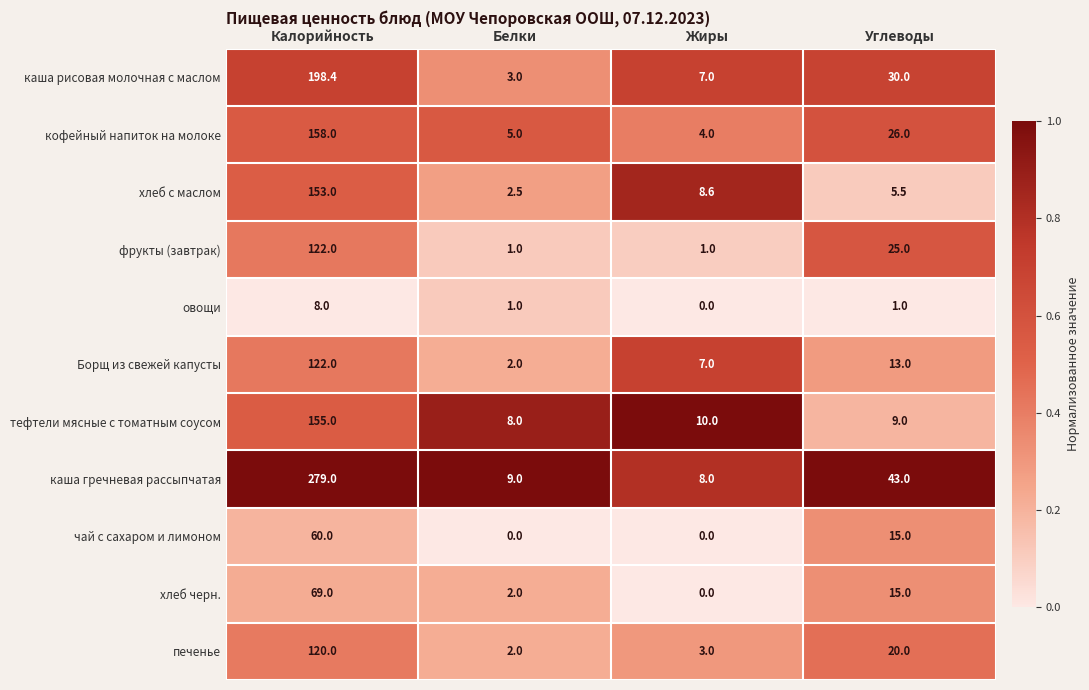

What is the lowest value of the печенье series?

2.0